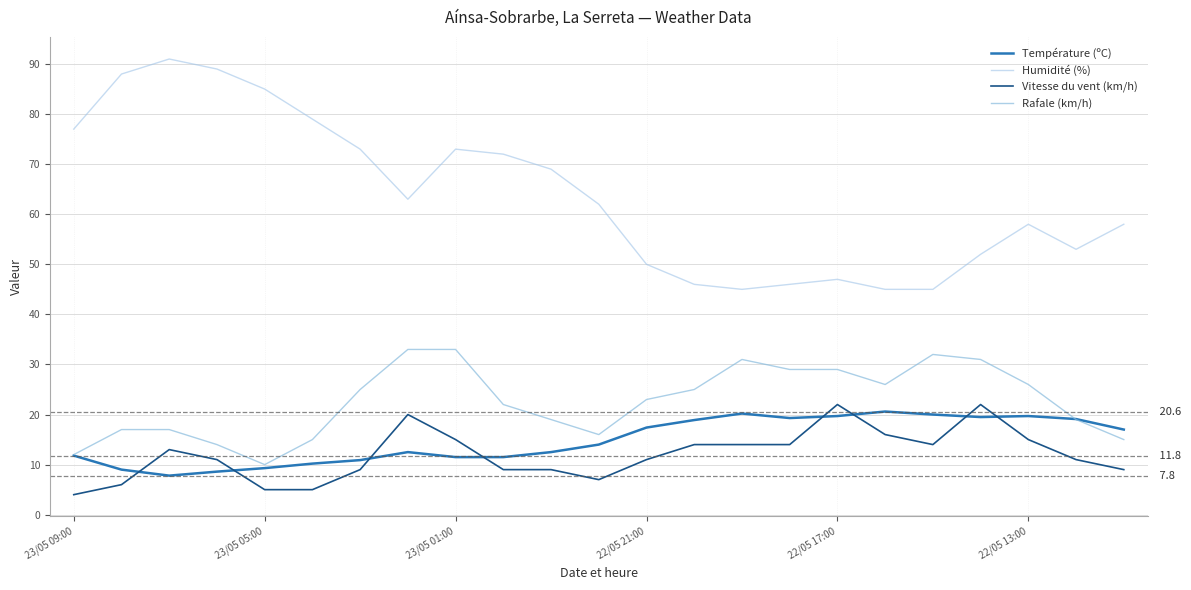

Does the chart display data point markers on the line(s)?

No